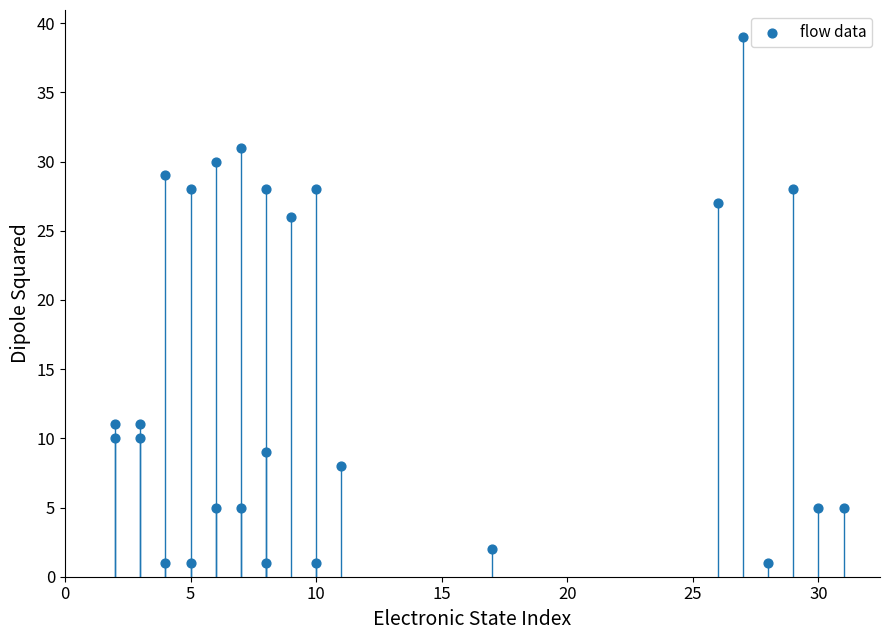

What Y value in the scatter plot is closest to 20?

26